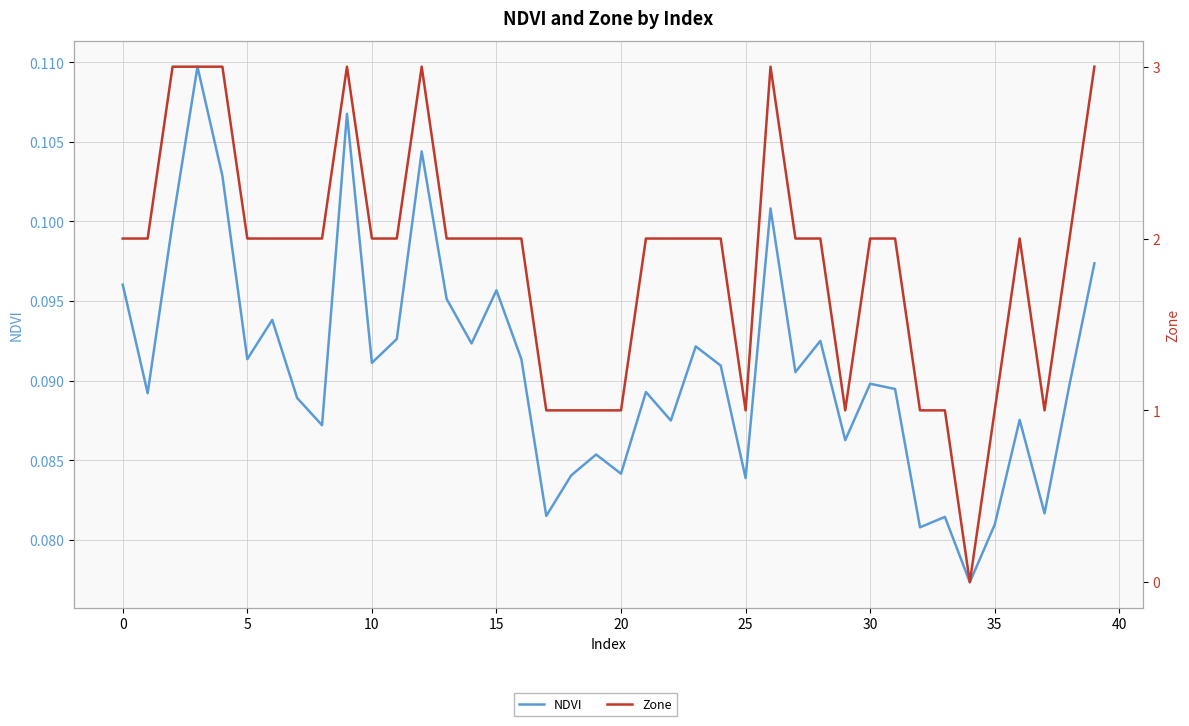

Reading right to left, extract all data points from this chart.

NDVI: 0.1	0.1	0.1	0.1	0.1	0.1	0.1	0.1	0.1	0.1	0.1	0.1	0.1	0.1	0.1	0.1	0.1	0.1	0.1	0.1	0.1	0.1	0.1	0.1	0.1	0.1	0.1	0.1	0.1	0.1	0.1	0.1	0.1	0.1	0.1	0.1	0.1	0.1	0.1	0.1
Zone: 3.0	2.0	1.0	2.0	1.0	0.0	1.0	1.0	2.0	2.0	1.0	2.0	2.0	3.0	1.0	2.0	2.0	2.0	2.0	1.0	1.0	1.0	1.0	2.0	2.0	2.0	2.0	3.0	2.0	2.0	3.0	2.0	2.0	2.0	2.0	3.0	3.0	3.0	2.0	2.0